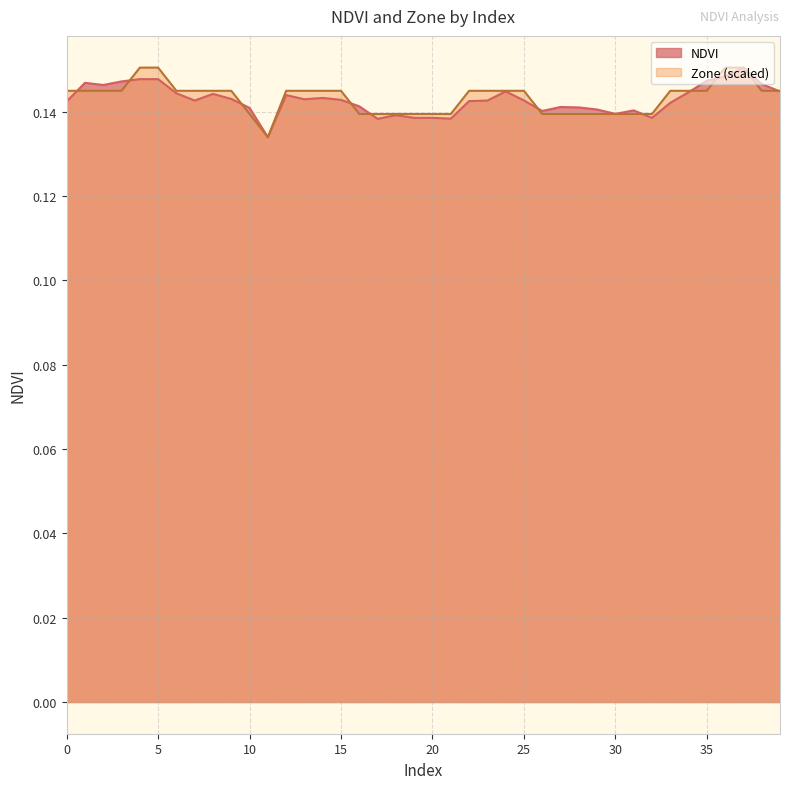

Which series has the largest range (max minus min)?

NDVI